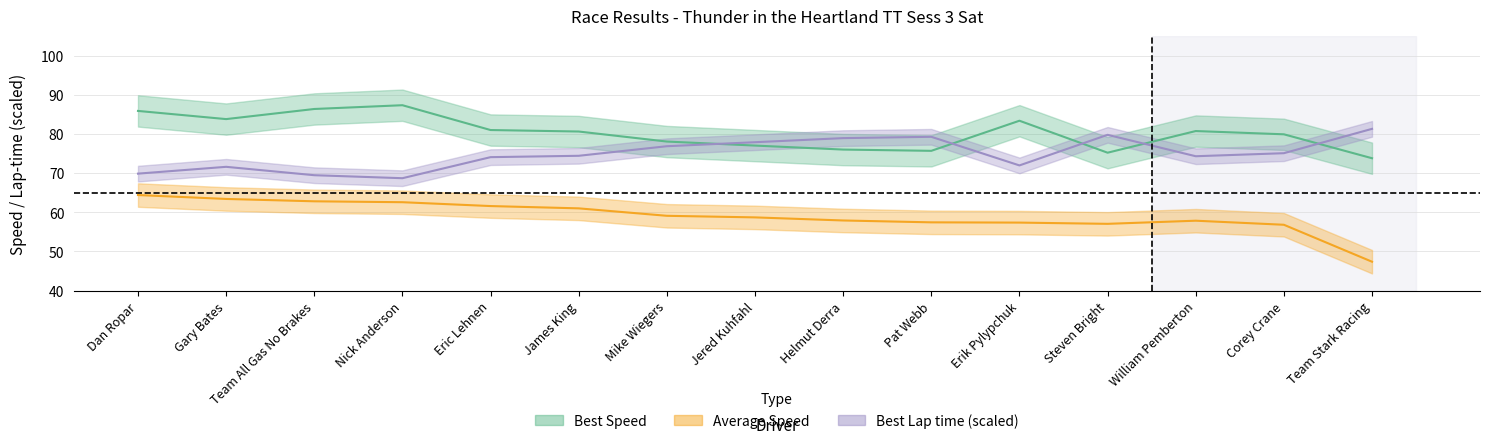

Is the value of Average Speed at Steven Bright greater than the value of Best Lap time at Mike Wiegers?

No